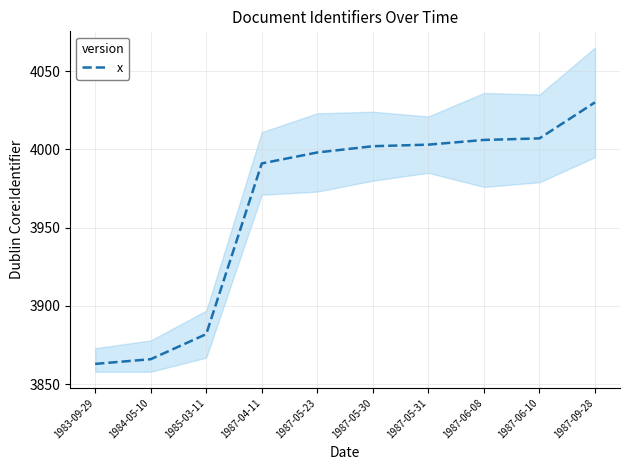

Is it true that the value at 1987-06-10 is 4007?

True